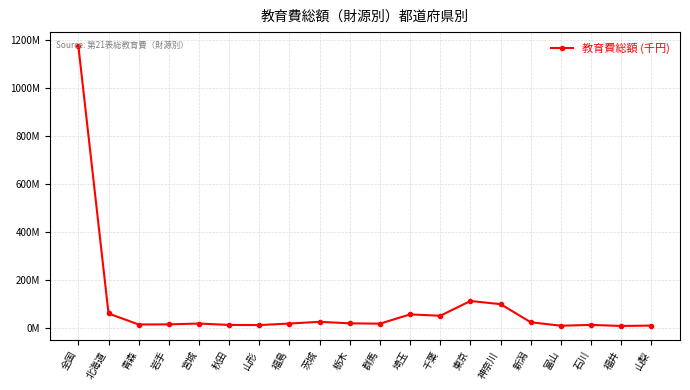

Is this an area chart (filled region under the line)?

No